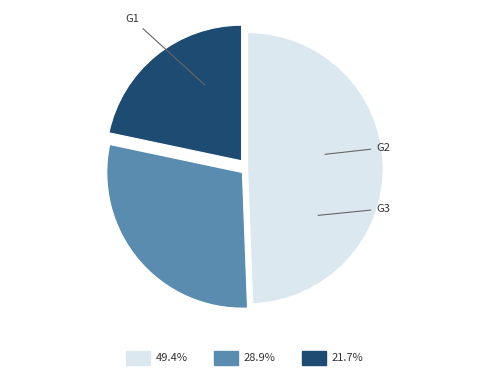

Count the number of slices in the pie.

3